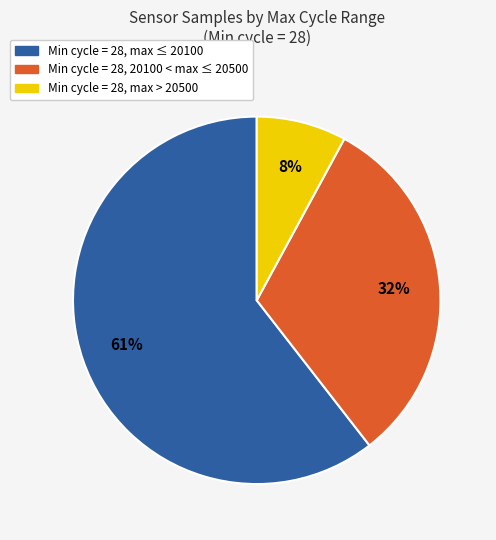

To the nearest percent, what is the average slice percentage?

33%